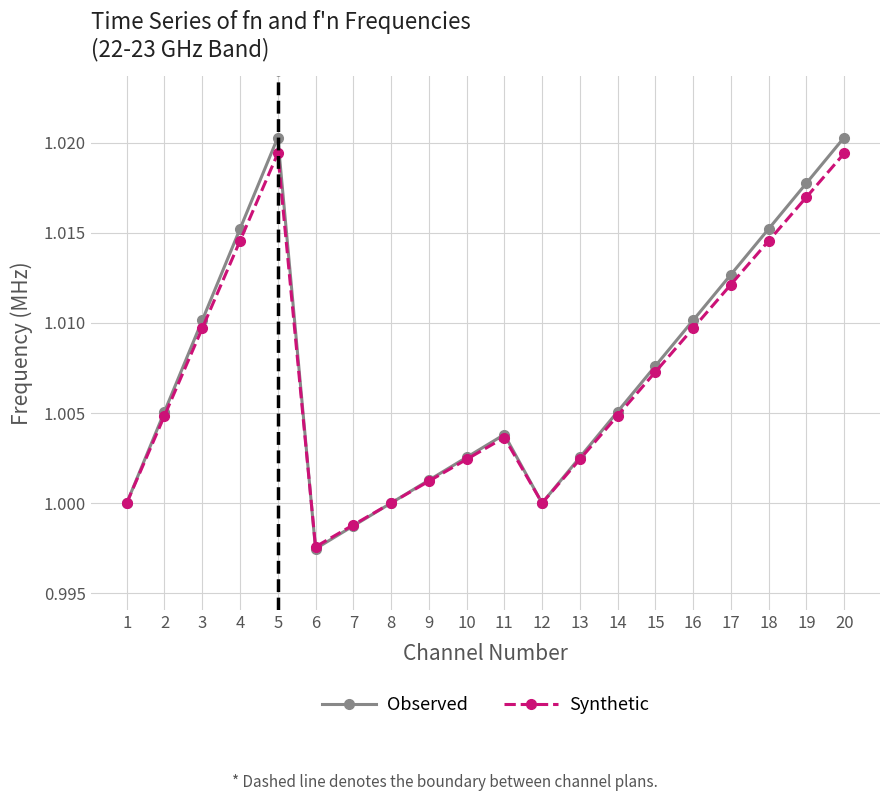

How many series are shown in this chart?

2